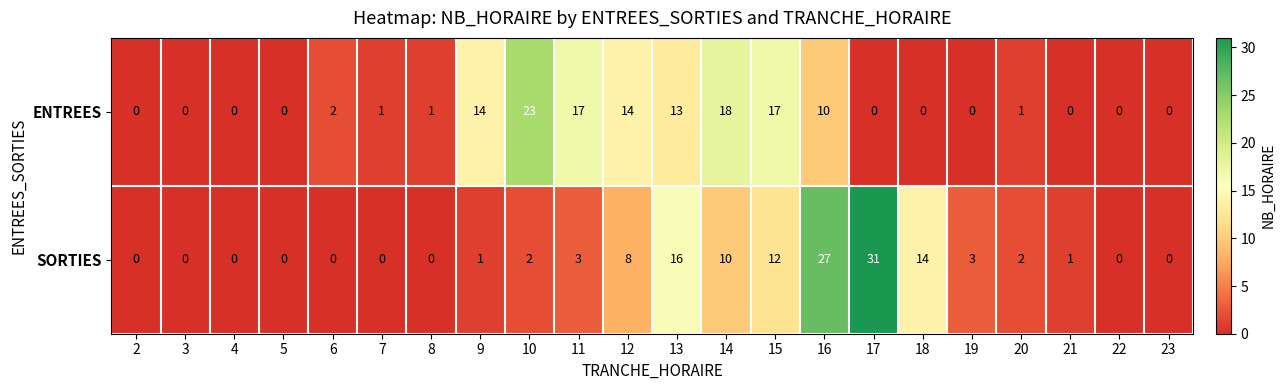

What is the difference between the maximum and minimum values in the SORTIES series?

31